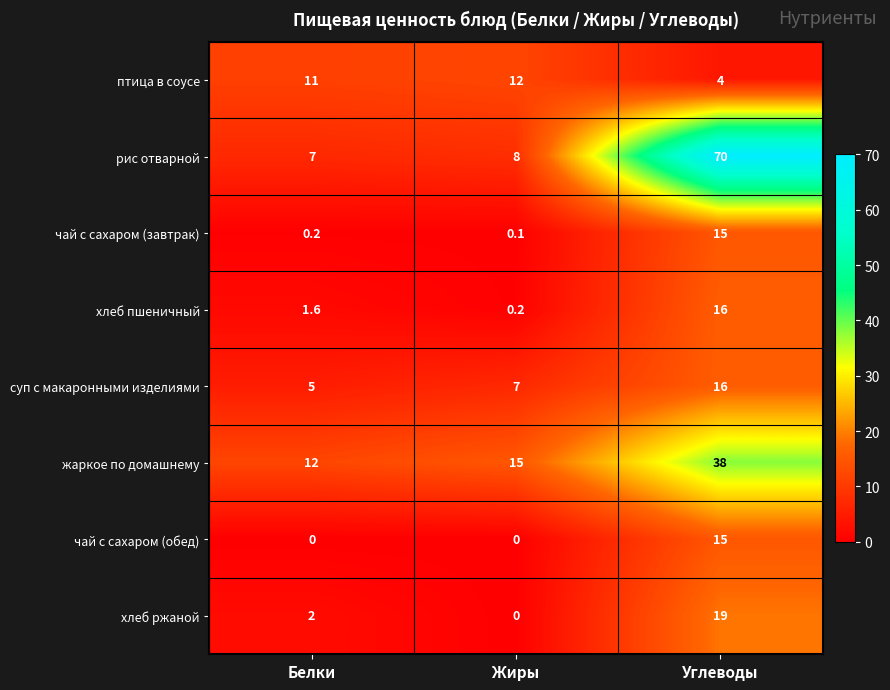

List the labels in order of птица в соусе value, largest first.

Жиры, Белки, Углеводы